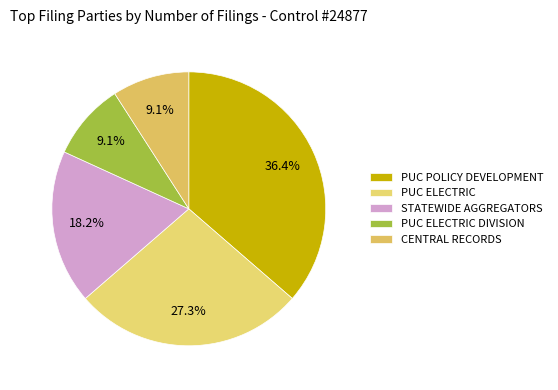

How many segments does this pie chart have?

5